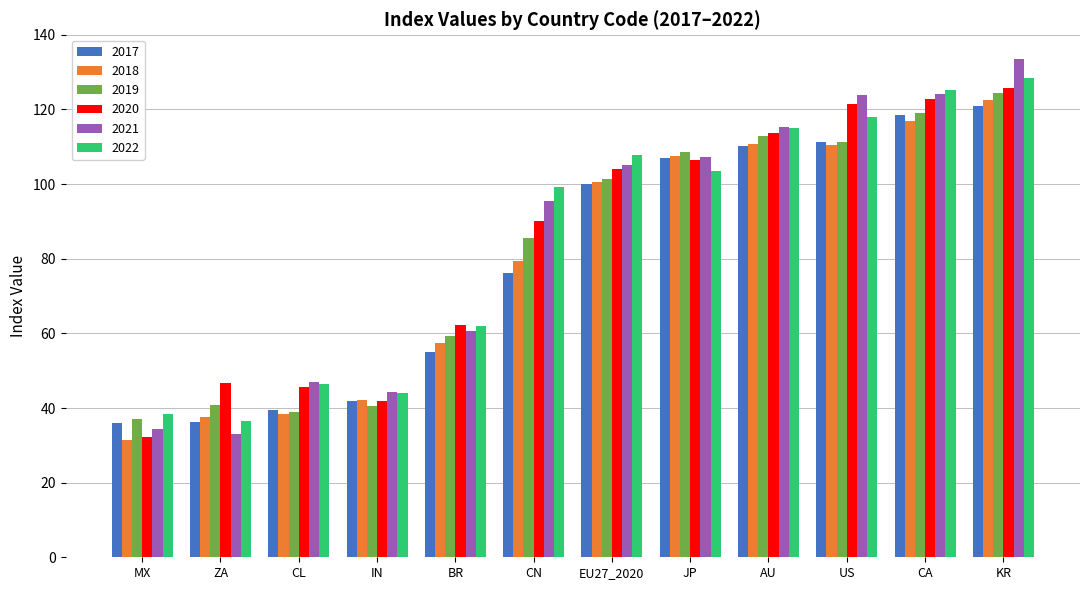

What is the difference between the highest and lowest values at IN?

3.5